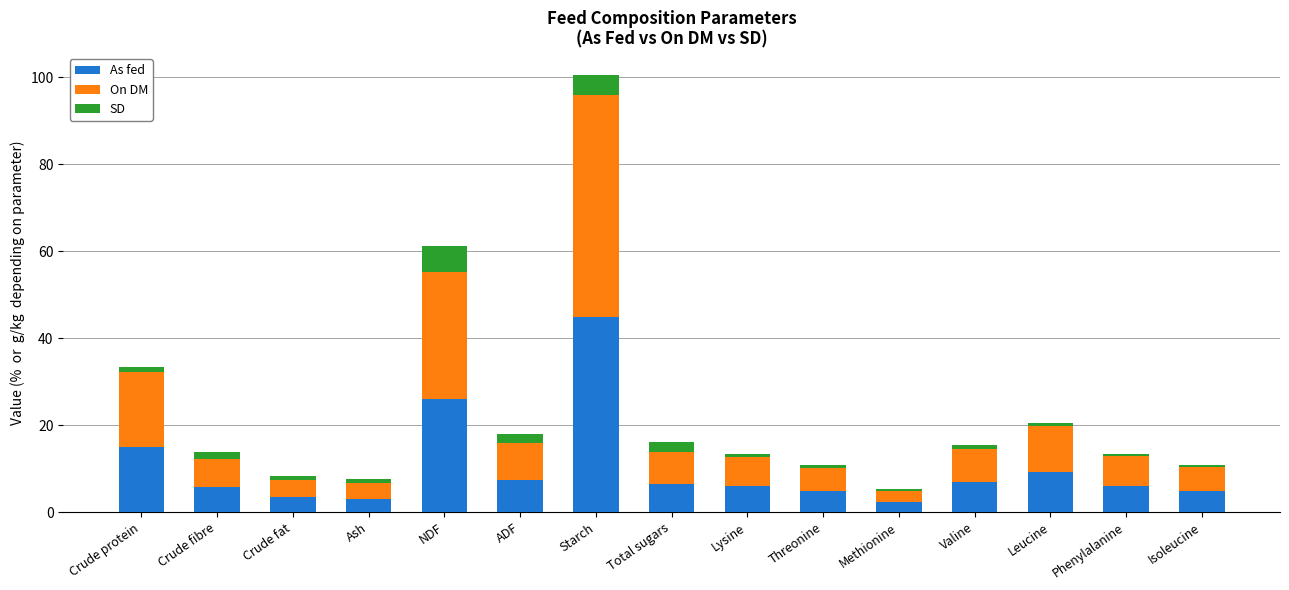

Is it true that As fed equals 5.9 at Lysine?

True